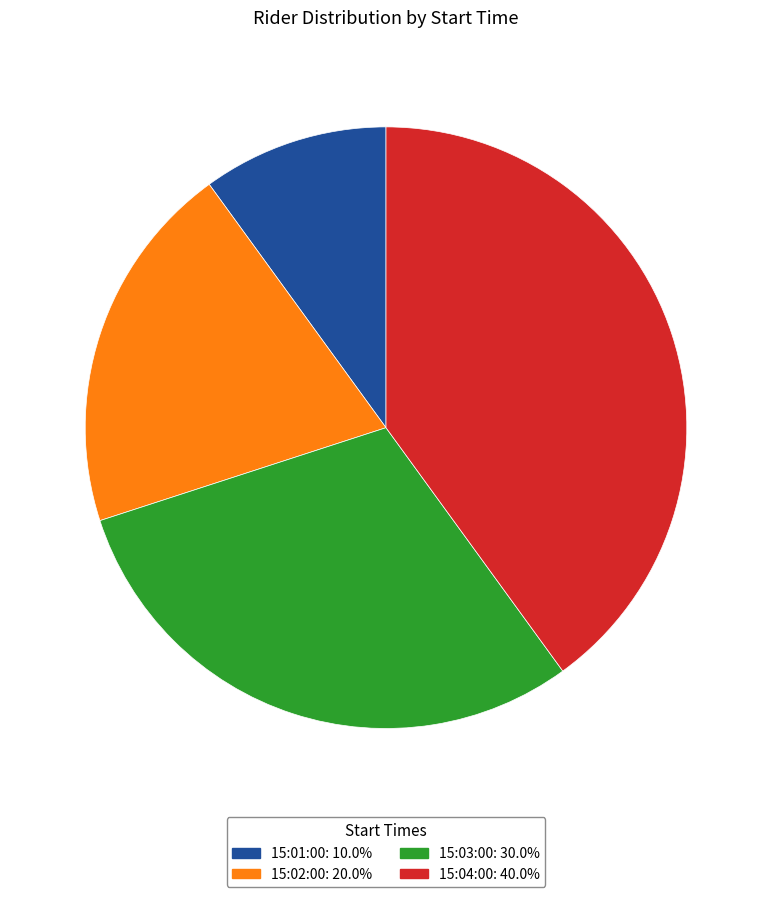

Which has a higher value, 15:04:00 or 15:01:00?

15:04:00